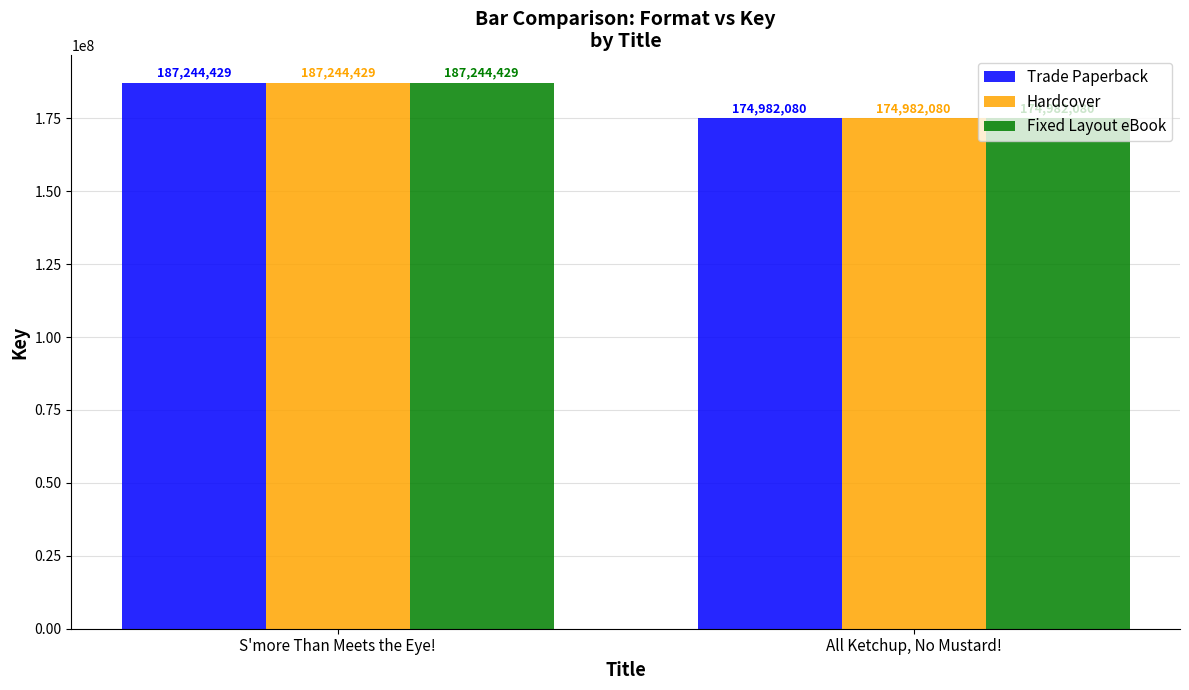

At which label does Trade Paperback reach its peak?

S'more Than Meets the Eye!